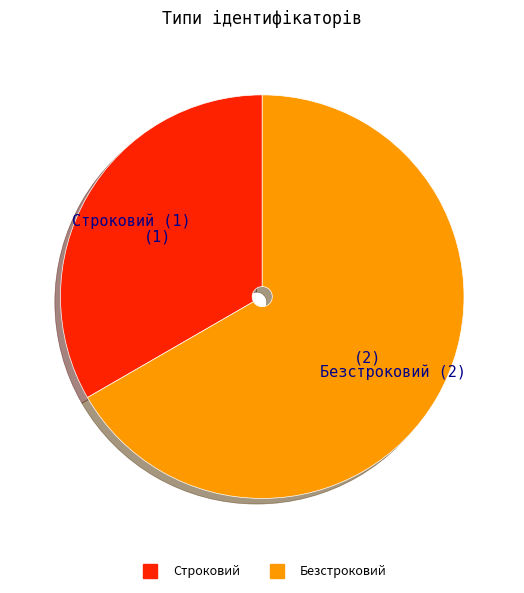

Is it true that Безстроковий is 67% of the pie?

True